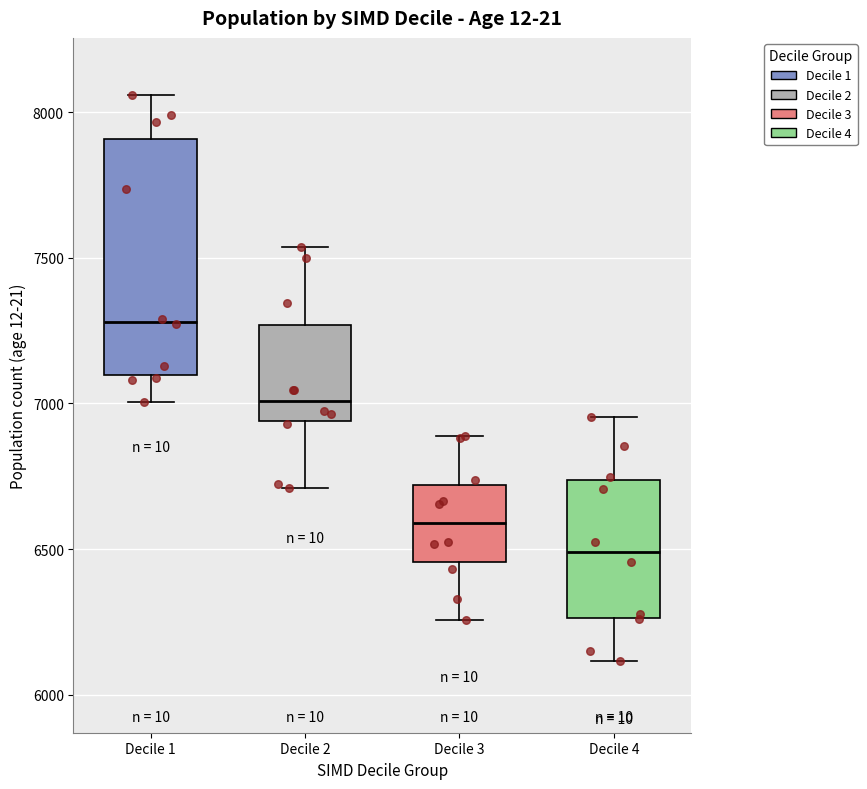

Where does the upper whisker of the box for Decile 4 end on the y-axis? The values are not printed on the chart, so give them approximately, as read against the axis.

6950